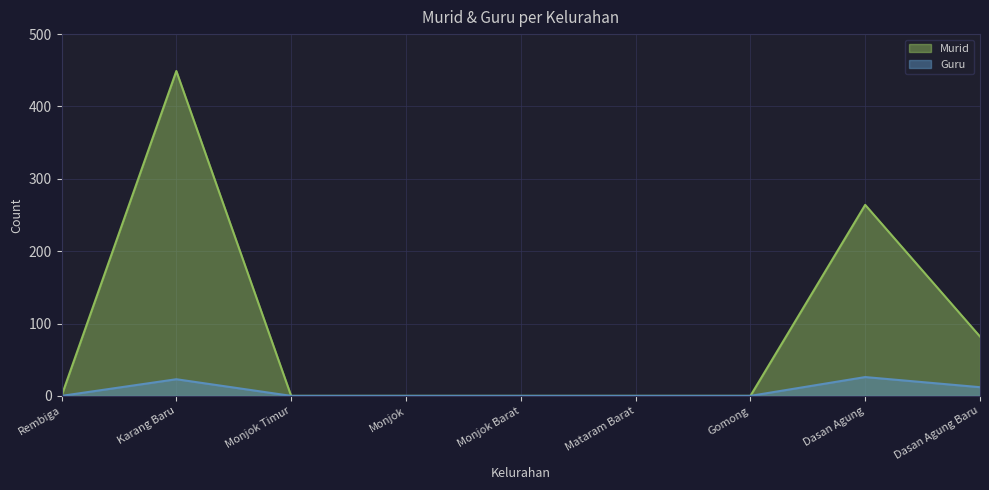

What is the label of the 5th point from the left?

Monjok Barat